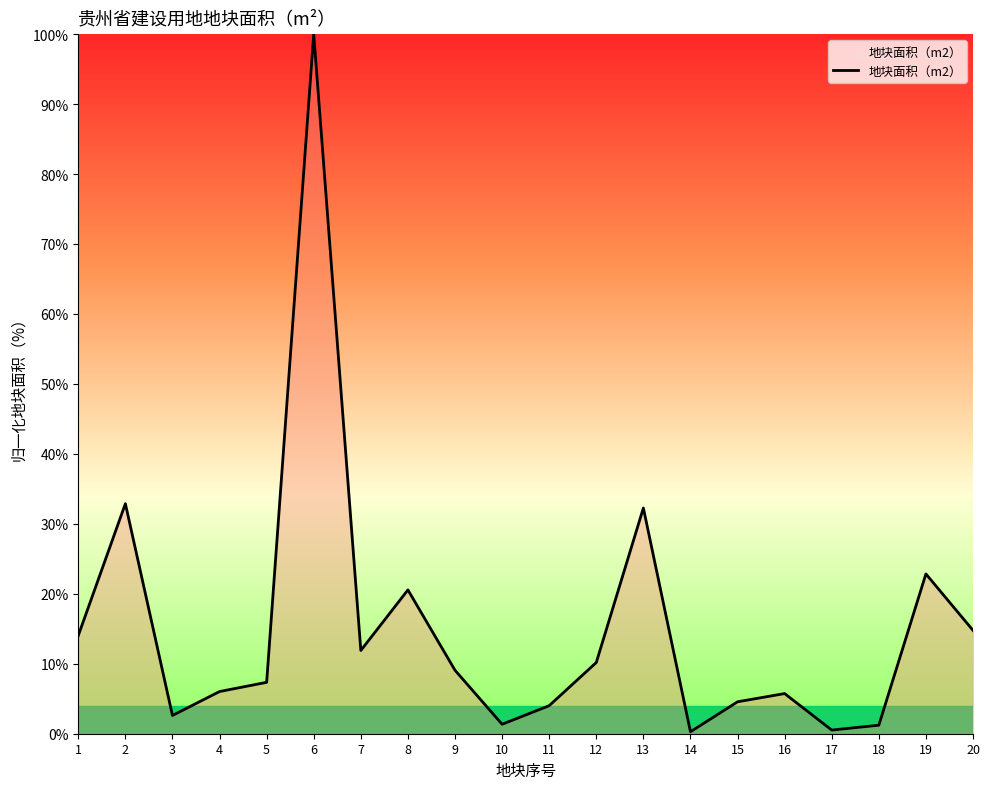

Which has a higher value, 11 or 17?

11